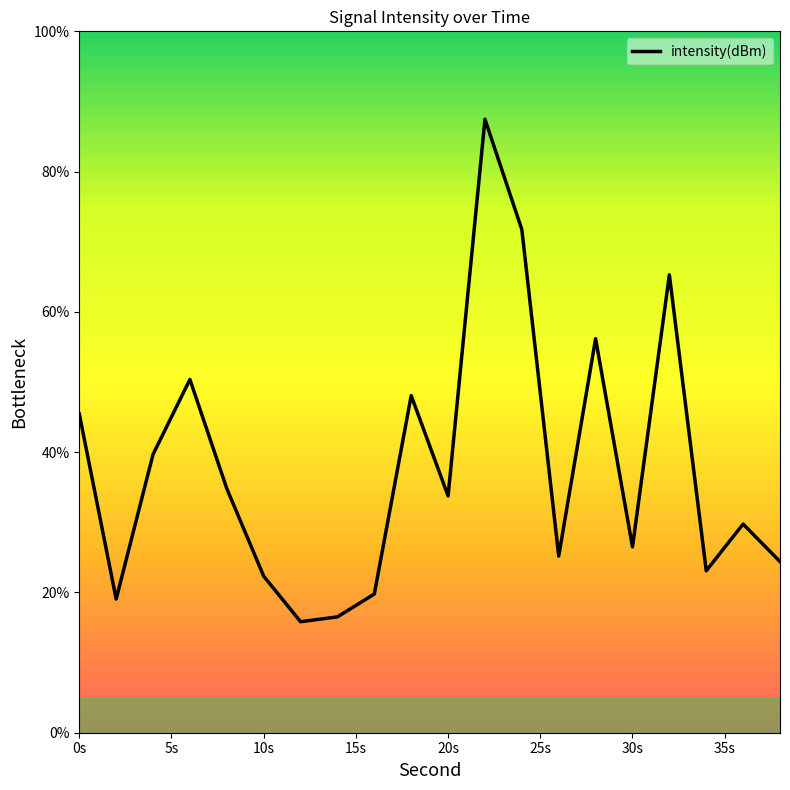

True or false: the data has more than 2 interior local peaks.

True